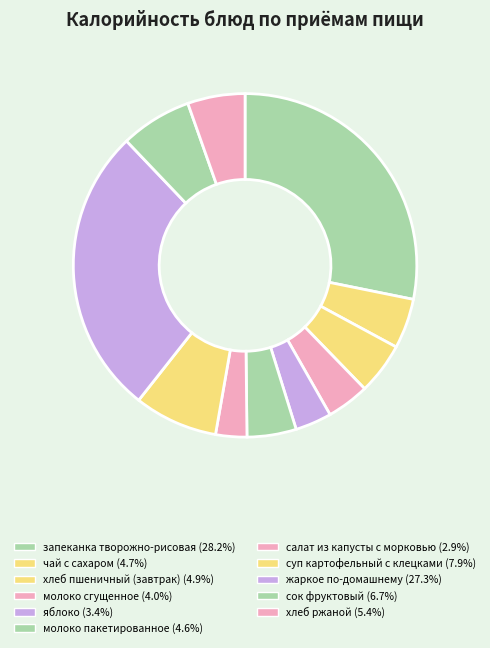

Which category has the biggest portion of the pie?

запеканка творожно-рисовая